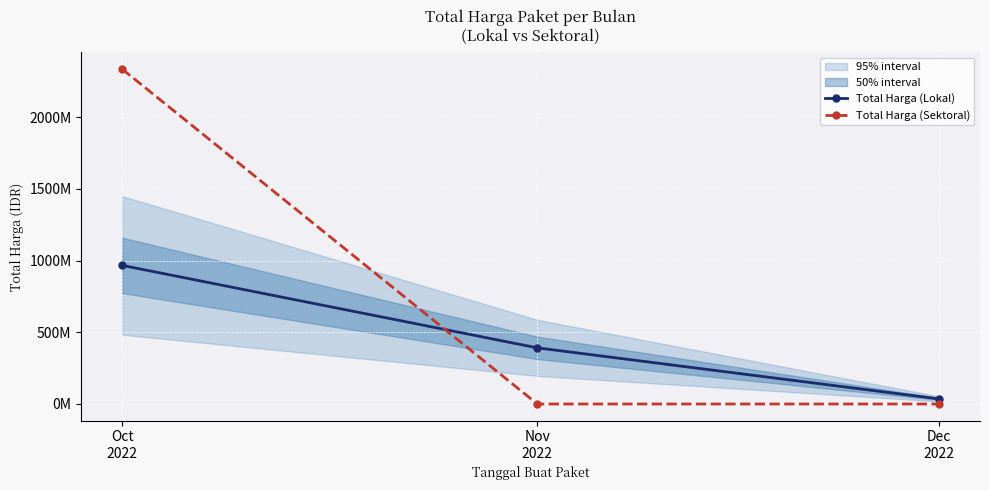

Is this an area chart (filled region under the line)?

No